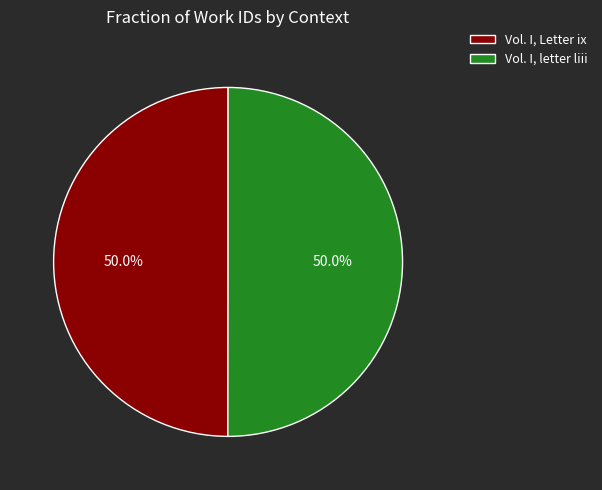

Approximately how many times larger is the value at Vol. I, Letter ix compared to Vol. I, letter liii?

1.0